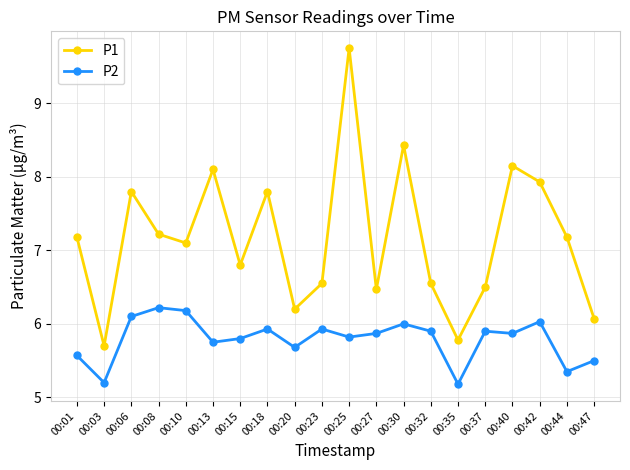

What is the sum of the P2 values at 00:25 and 00:40?

11.7